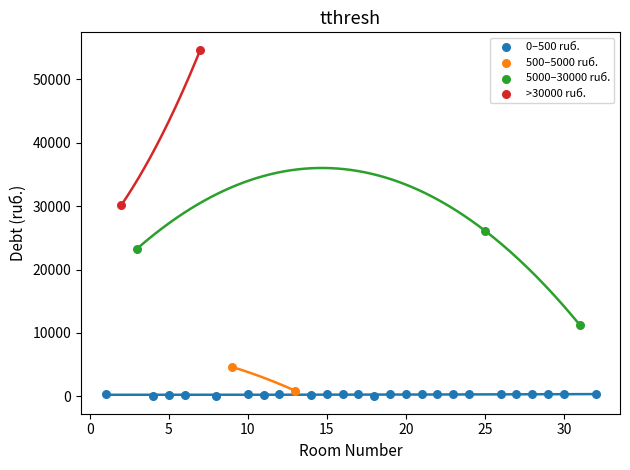

Which series reaches the minimum Y coordinate?

0–500 ruб.